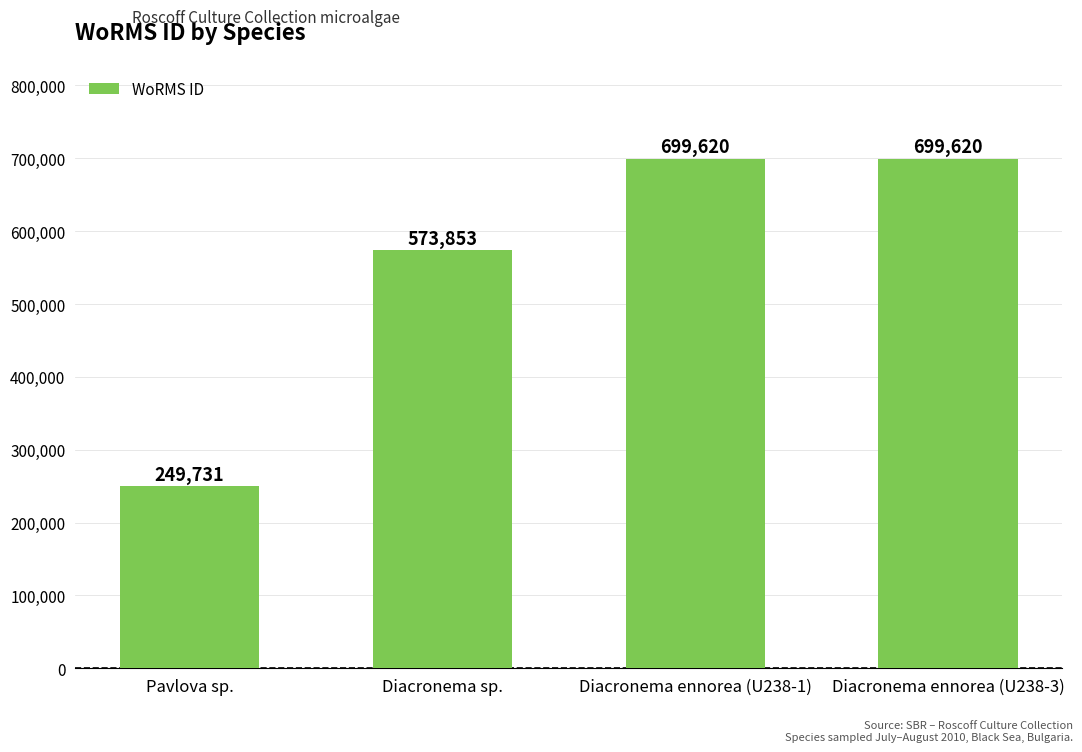

Where is the data nearest to the value 474675?

Diacronema sp.